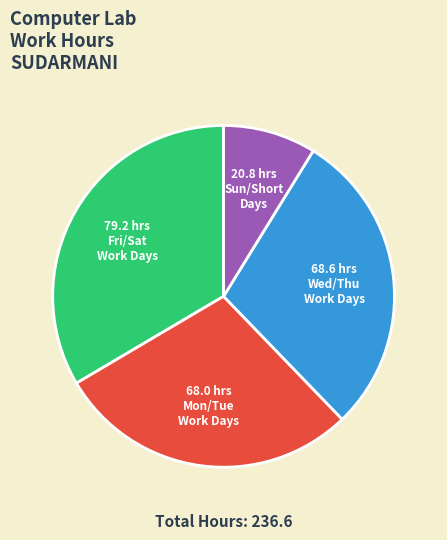

Is there any slice that represents more than half of the pie?

No